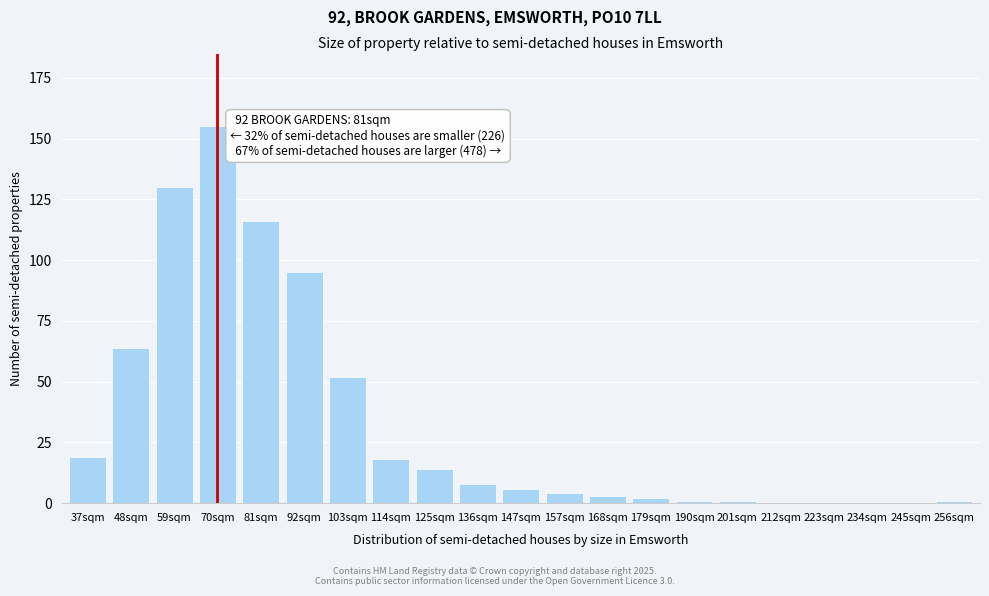

Reading left to right, extract all data points from this chart.

37sqm=19	48sqm=64	59sqm=130	70sqm=155	81sqm=116	92sqm=95	103sqm=52	114sqm=18	125sqm=14	136sqm=8	147sqm=6	157sqm=4	168sqm=3	179sqm=2	190sqm=1	201sqm=1	212sqm=0	223sqm=0	234sqm=0	245sqm=0	256sqm=1